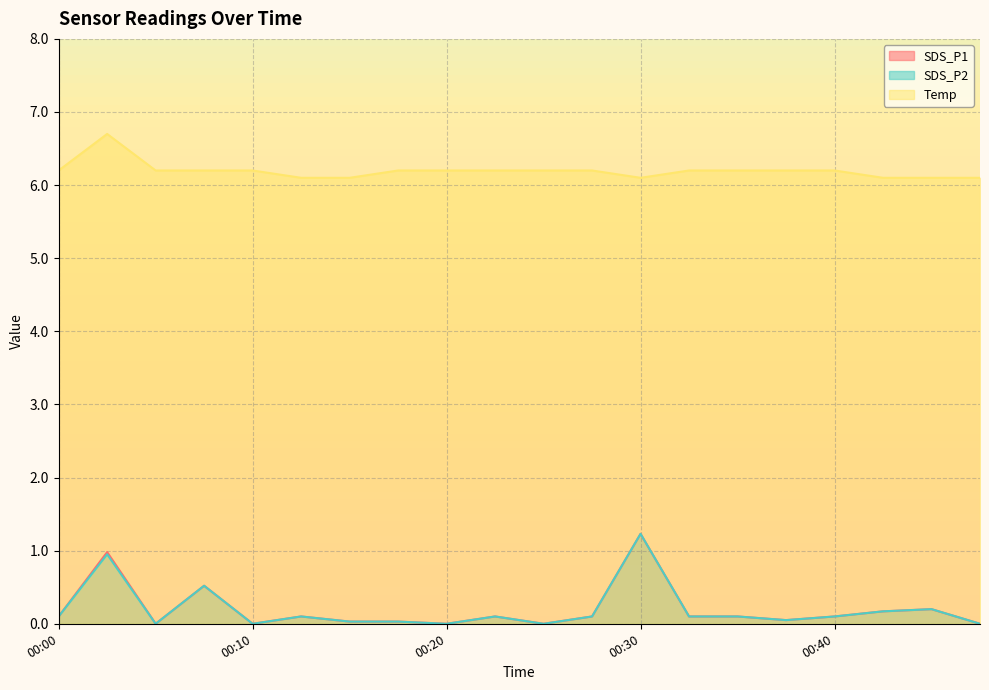

What is the maximum value shown in the chart?

6.7